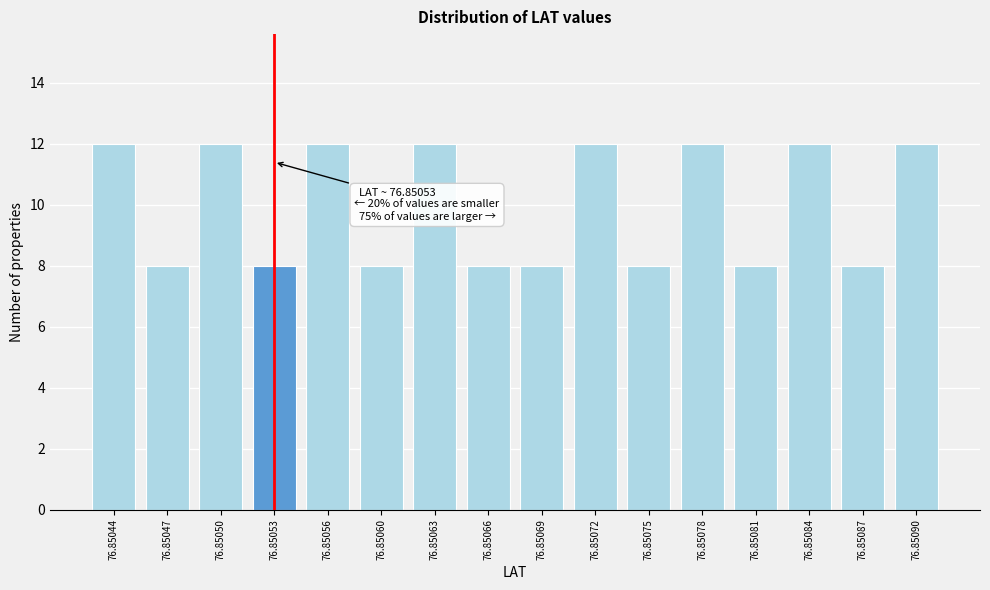

Reading left to right, list all the values displayed in this chart.

12	8	12	8	12	8	12	8	8	12	8	12	8	12	8	12